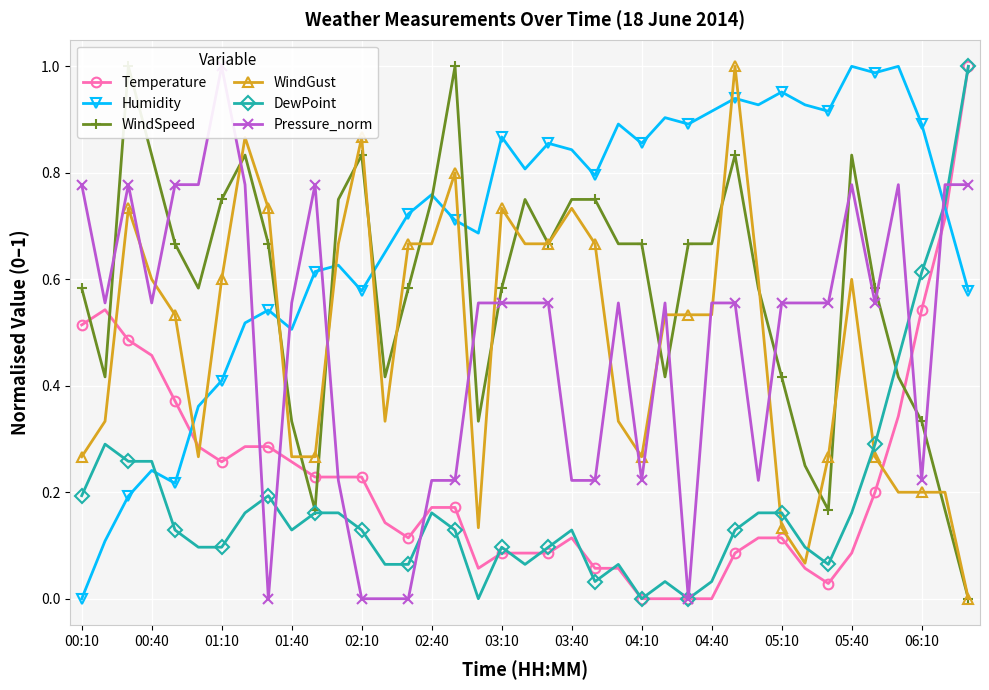

How many data points does each series have?

39